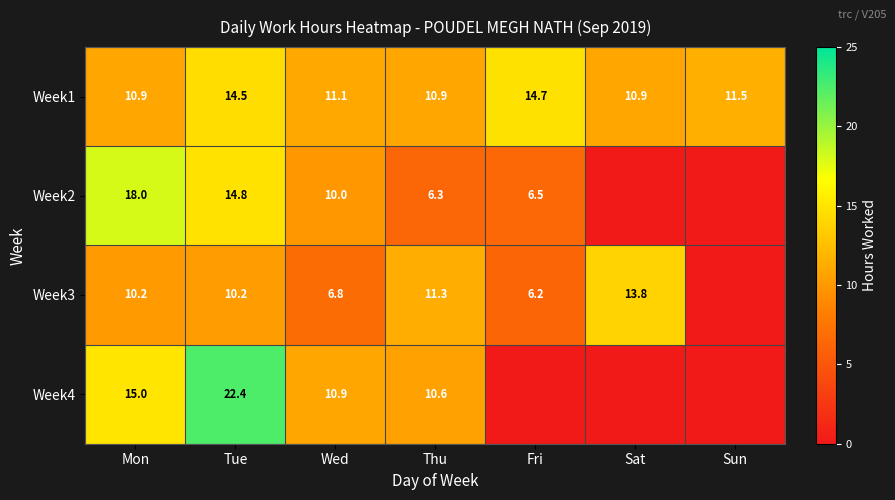

True or false: Week2 has a value of 10.4 at Thu.

False